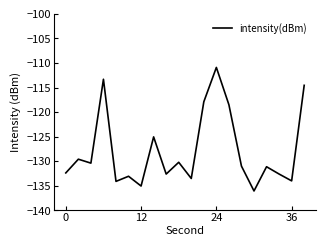

What is the difference between the maximum and minimum values?

25.1